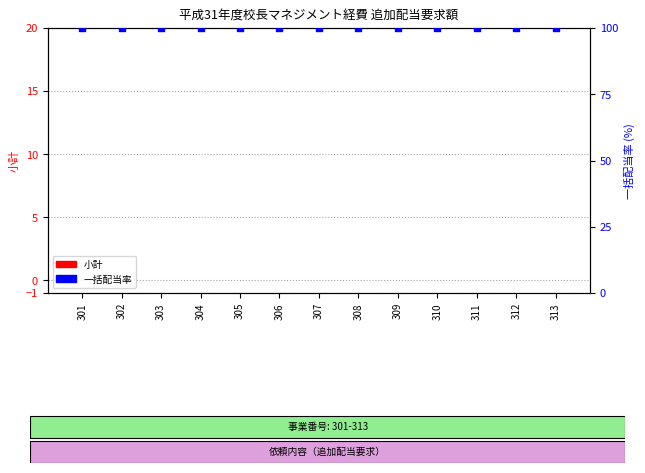

What is the total value across all series at 312?

100